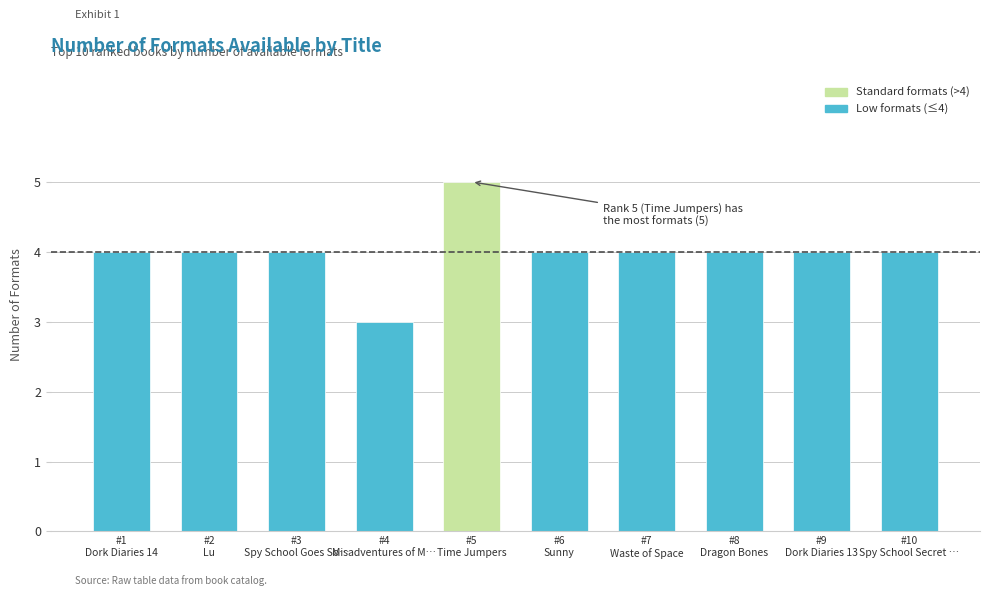

What is the average value?

4